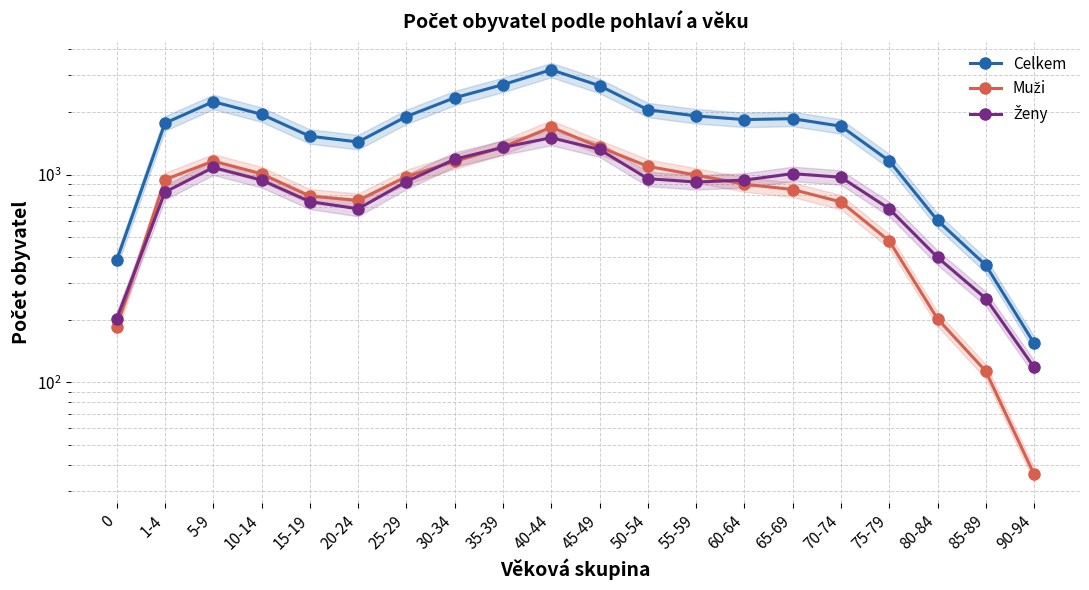

What is the sum of the Muži values at 70-74 and 35-39?

2094